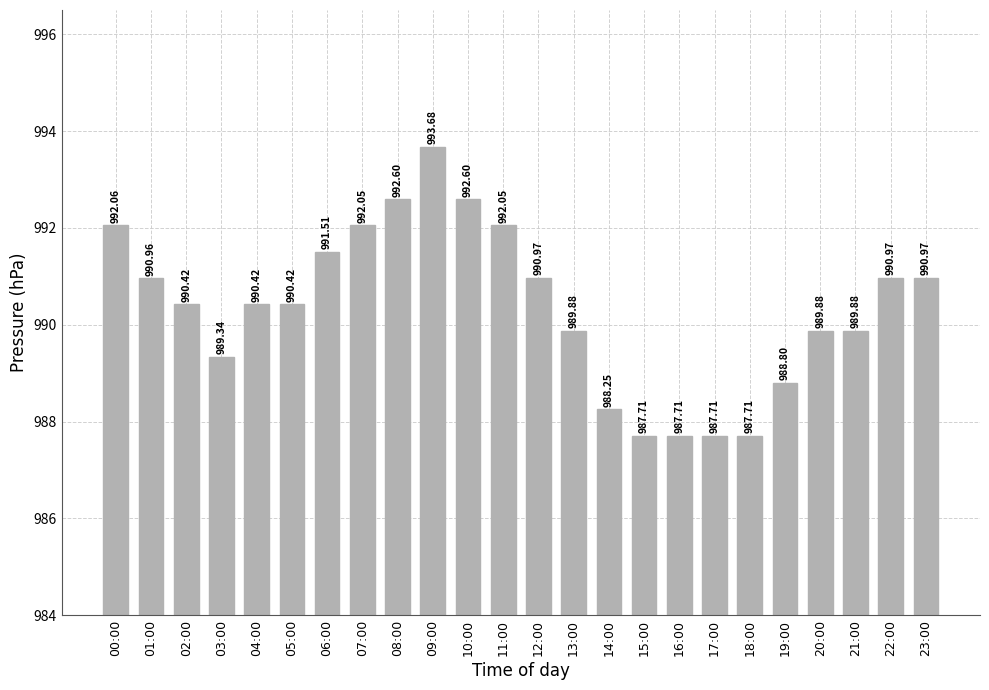

The value at 03:00 is 989.3. True or false?

True